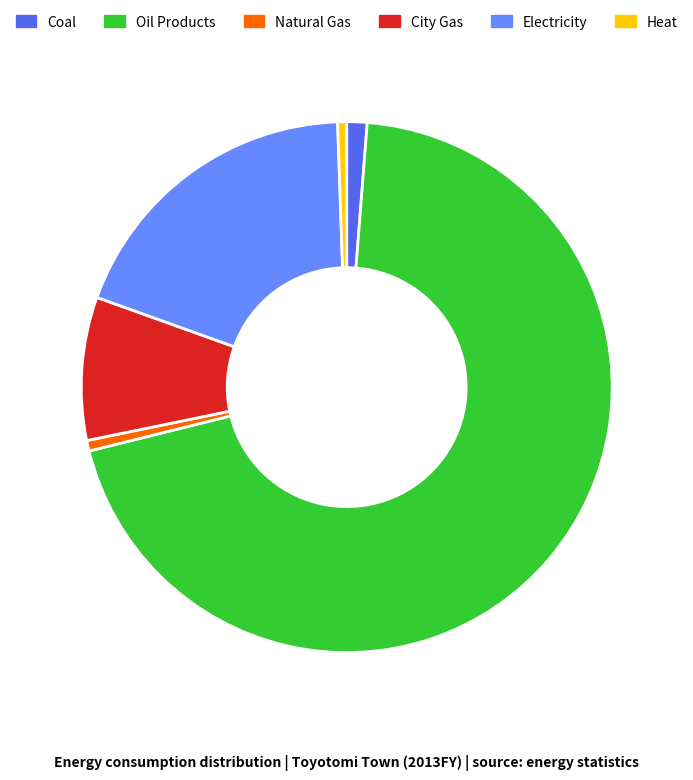

Does any single category account for the majority?

Yes